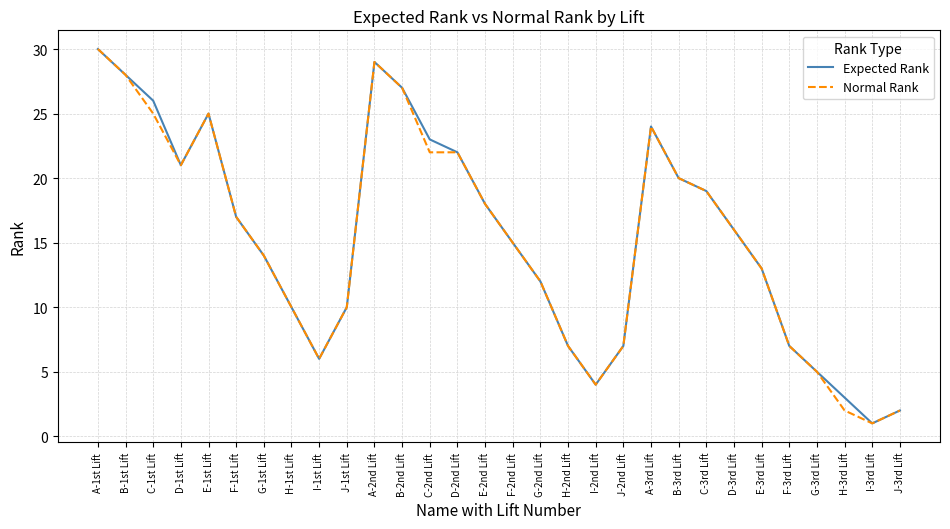

True or false: Expected Rank has a value of 19 at C-3rd Lift.

True